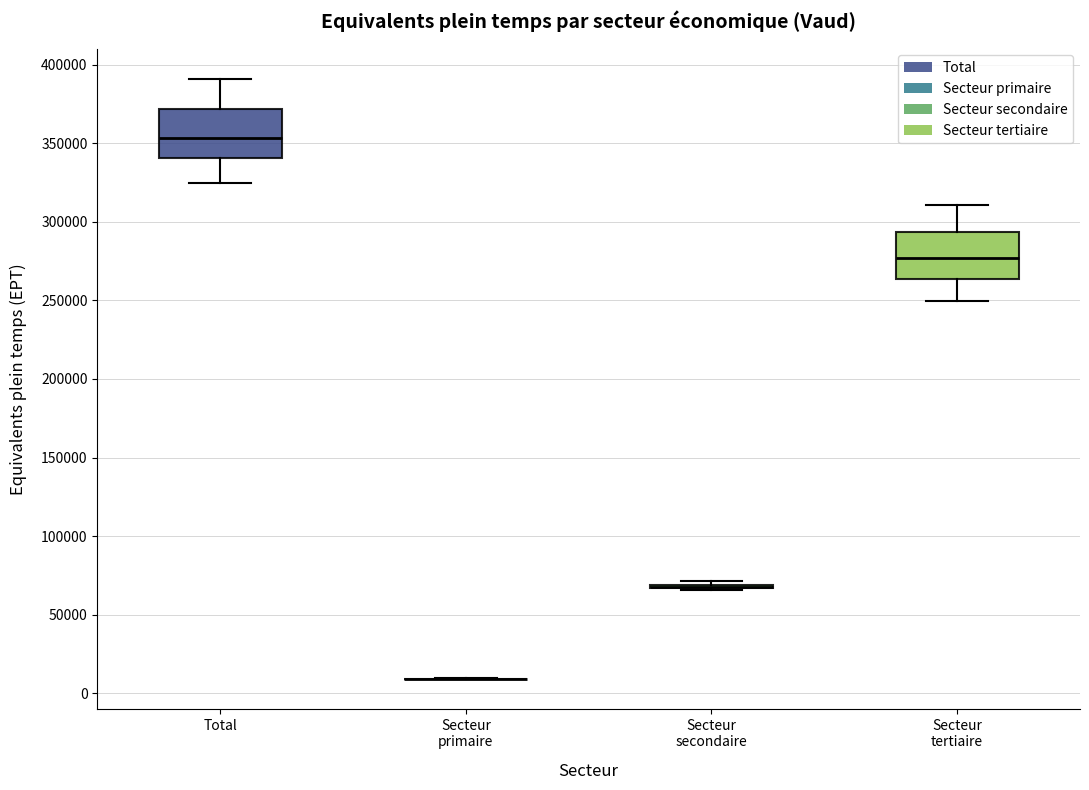

Reading left to right, read every box against the y-axis: the position of its median line, the range the box covers, and the ends of its whiskers. The values are not printed on the chart, so give them approximately, as read against the axis.

Total: median 355000, box 340000 to 370000, whiskers 325000 to 390000
Secteur primaire: box collapsed to a line at 10000, whiskers 10000 to 10000
Secteur secondaire: box collapsed to a line at 70000, whiskers 65000 to 70000
Secteur tertiaire: median 275000, box 265000 to 295000, whiskers 250000 to 310000